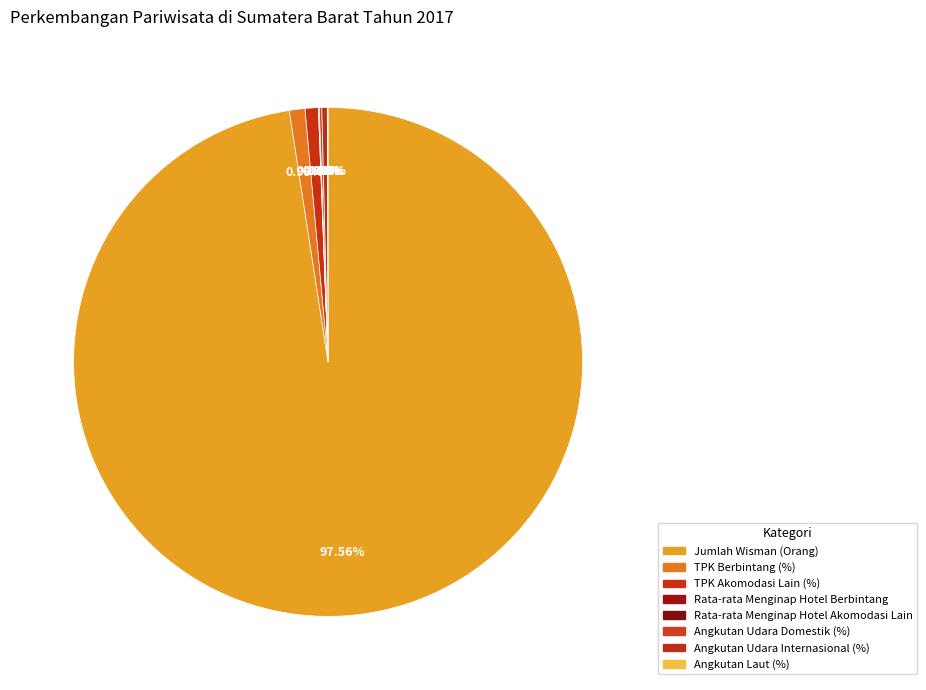

What percentage is NOT represented by Angkutan Udara Internasional (%)?

99.7%